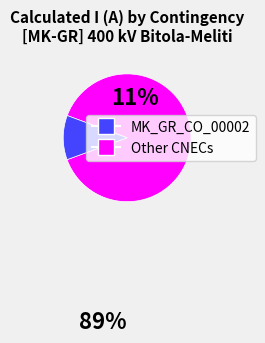

Does any single category account for the majority?

Yes